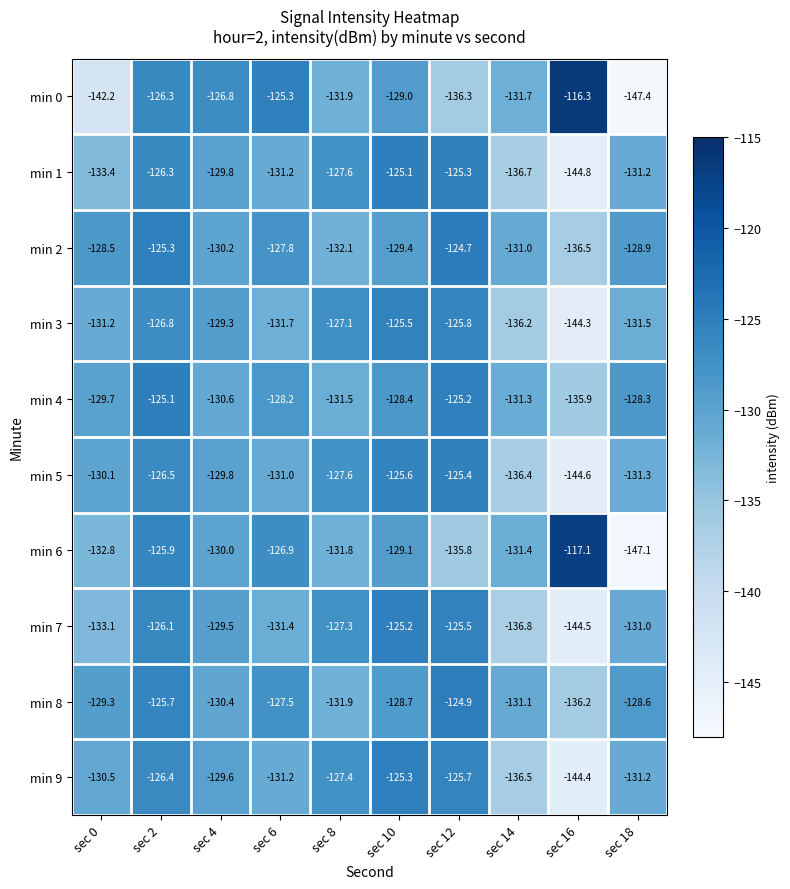

The min 2 series shows -223.2 at sec 4. True or false?

False